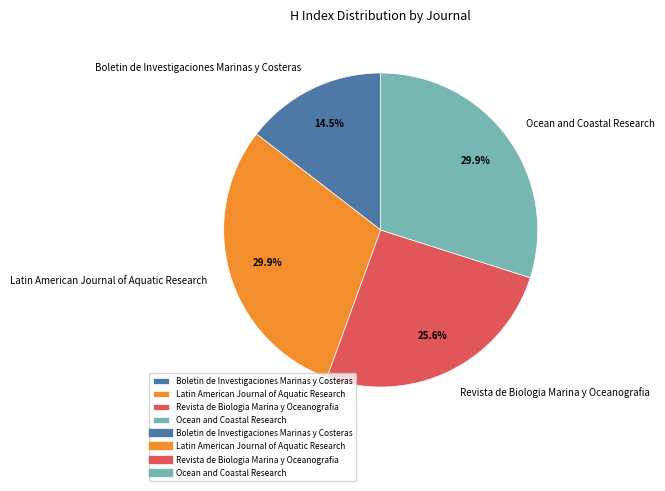

Which category has the smallest portion of the pie?

Boletin de Investigaciones Marinas y Costeras